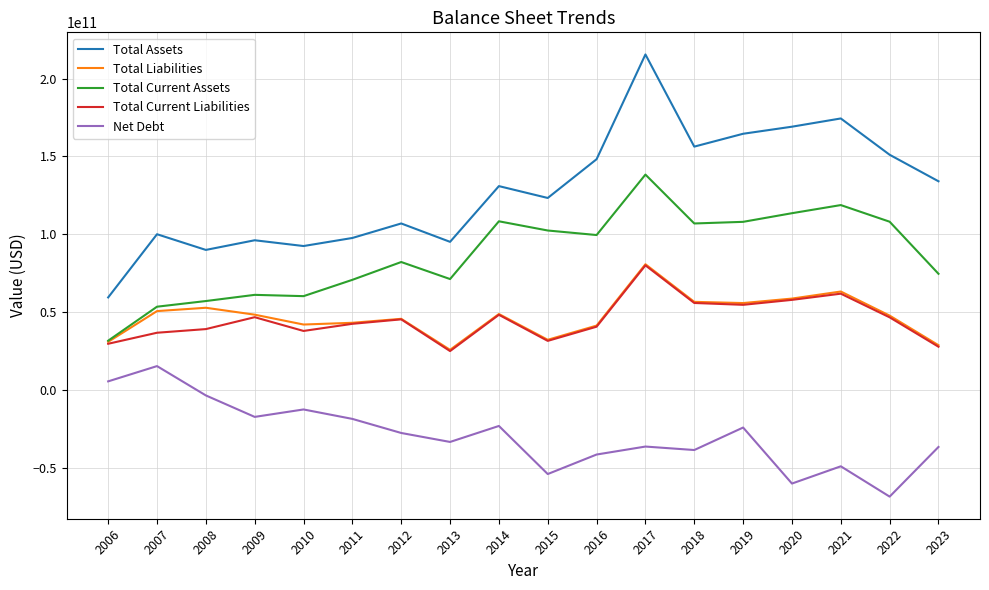

True or false: Total Liabilities and Net Debt intersect in this chart.

False